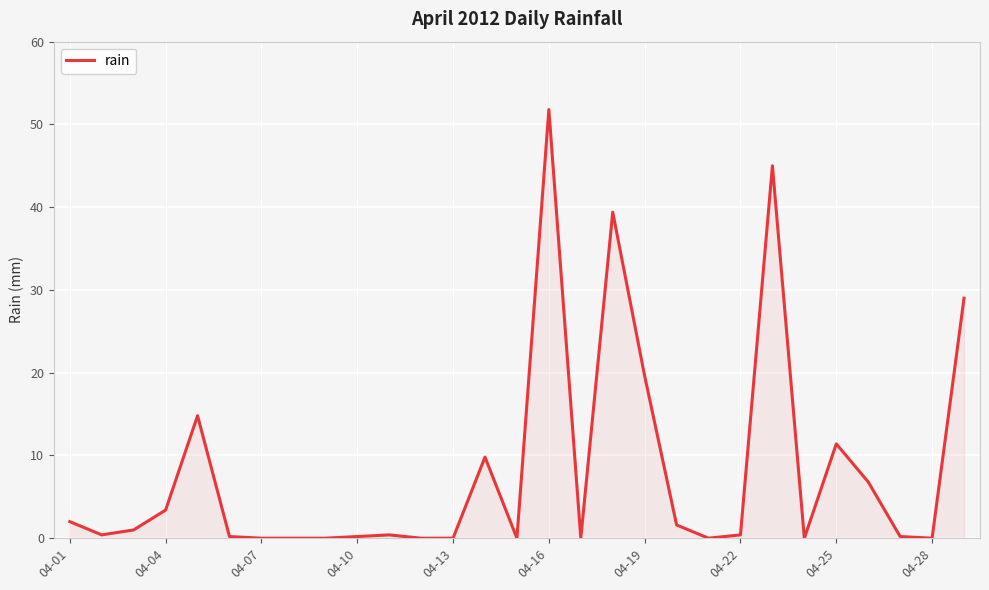

Count the number of data series in this chart.

1